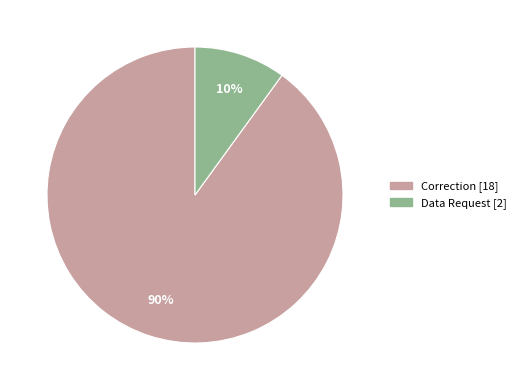

Is it true that Correction is 97% of the pie?

False